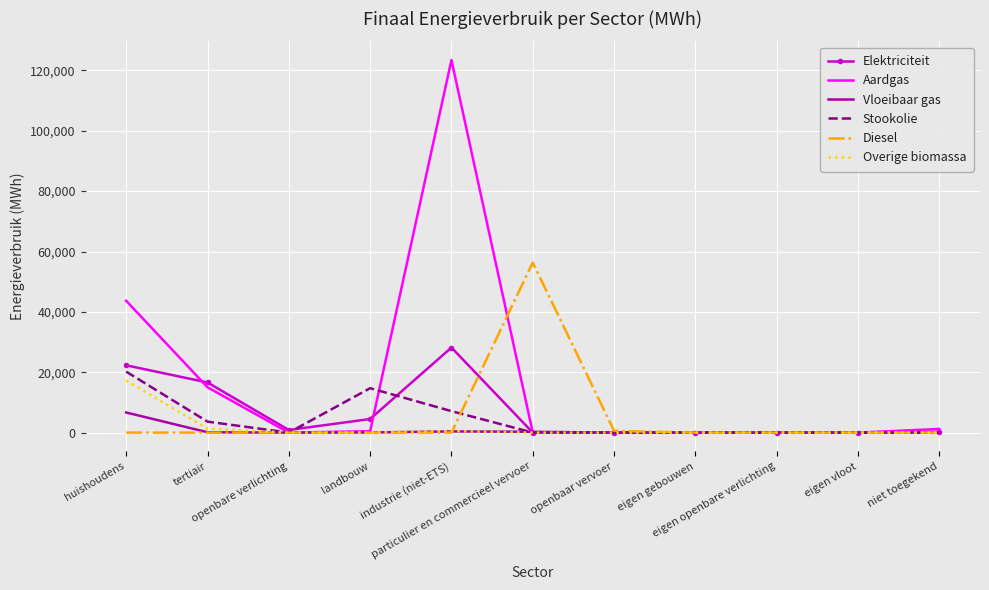

Which series has the largest range (max minus min)?

Aardgas